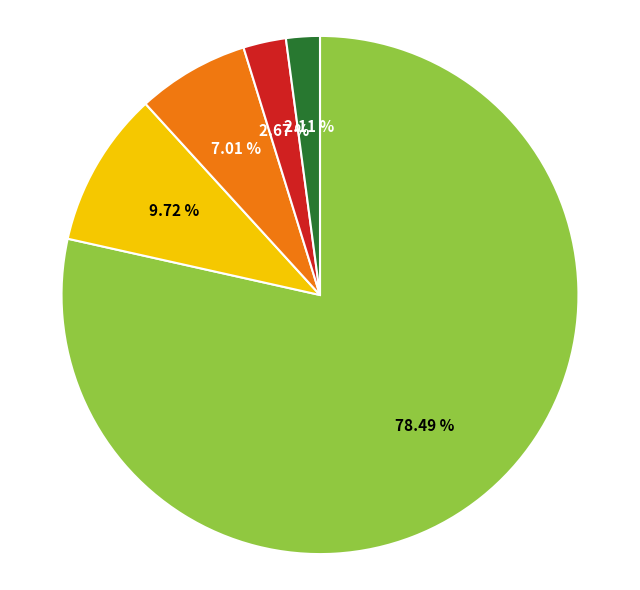

Is there any slice that represents more than half of the pie?

Yes